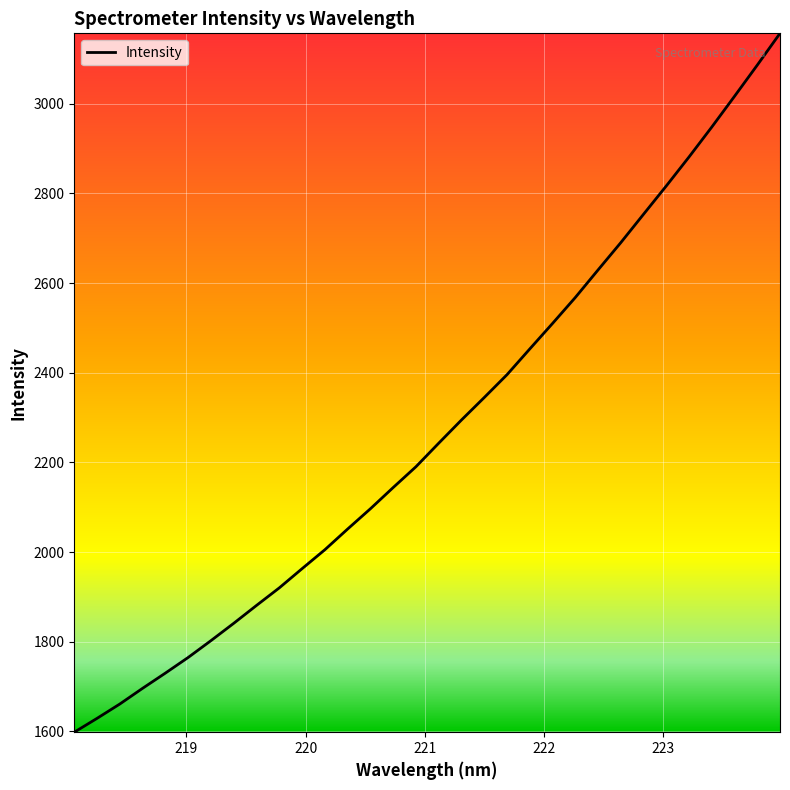

What is the smallest value displayed?

1598.1